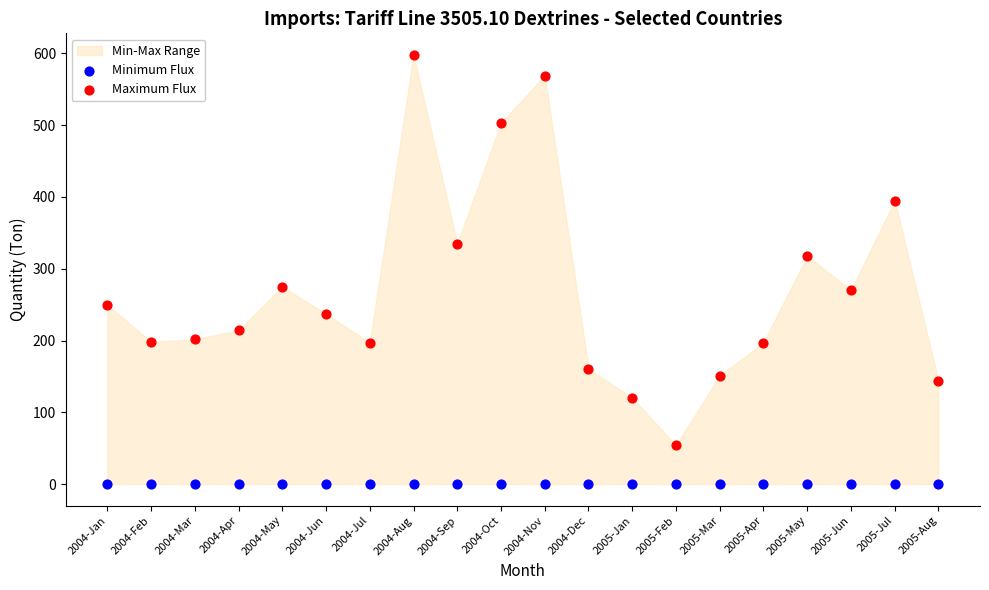

Which series contains the lowest Y value?

Minimum Flux